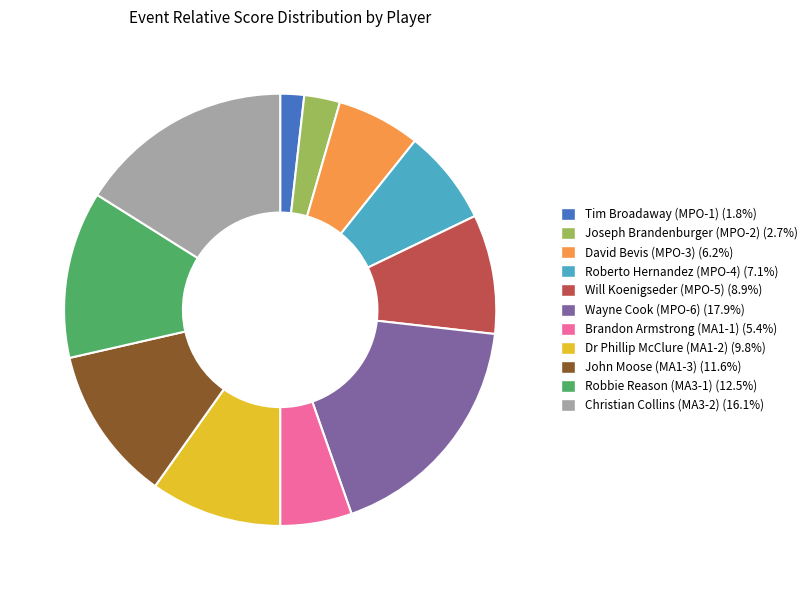

Does any single category account for the majority?

No